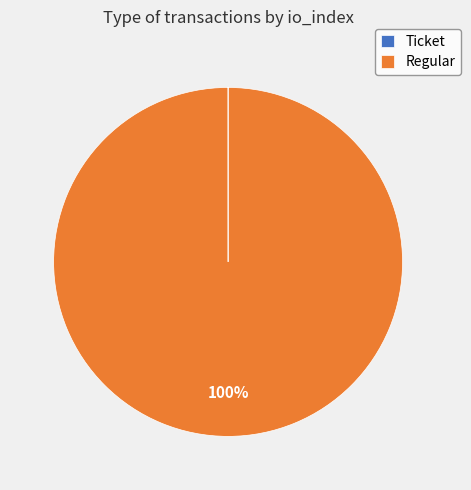

To the nearest percent, what percentage of the pie is Regular?

100%